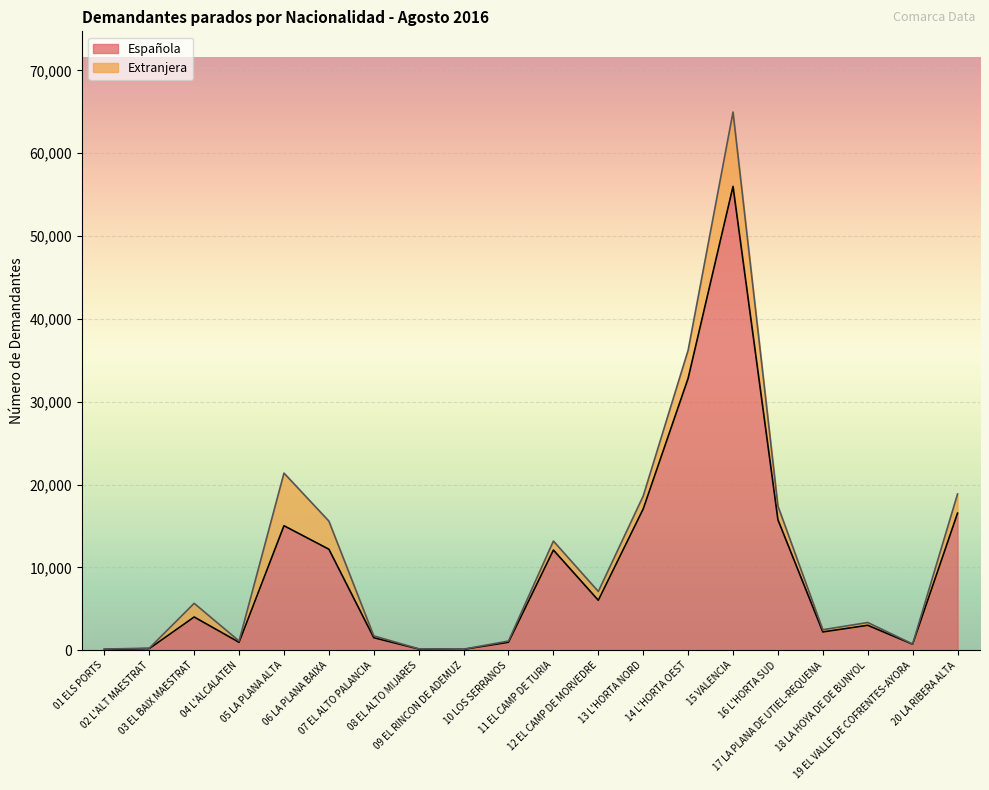

List the labels in order of value, largest first.

15 VALENCIA, 14 L'HORTA OEST, 13 L'HORTA NORD, 20 LA RIBERA ALTA, 16 L'HORTA SUD, 05 LA PLANA ALTA, 06 LA PLANA BAIXA, 11 EL CAMP DE TURIA, 12 EL CAMP DE MORVEDRE, 03 EL BAIX MAESTRAT, 18 LA HOYA DE DE BUNYOL, 17 LA PLANA DE UTIEL-REQUENA, 07 EL ALTO PALANCIA, 10 LOS SERRANOS, 04 L'ALCALATEN, 19 EL VALLE DE COFRENTES-AYORA, 02 L'ALT MAESTRAT, 08 EL ALTO MIJARES, 09 EL RINCON DE ADEMUZ, 01 ELS PORTS